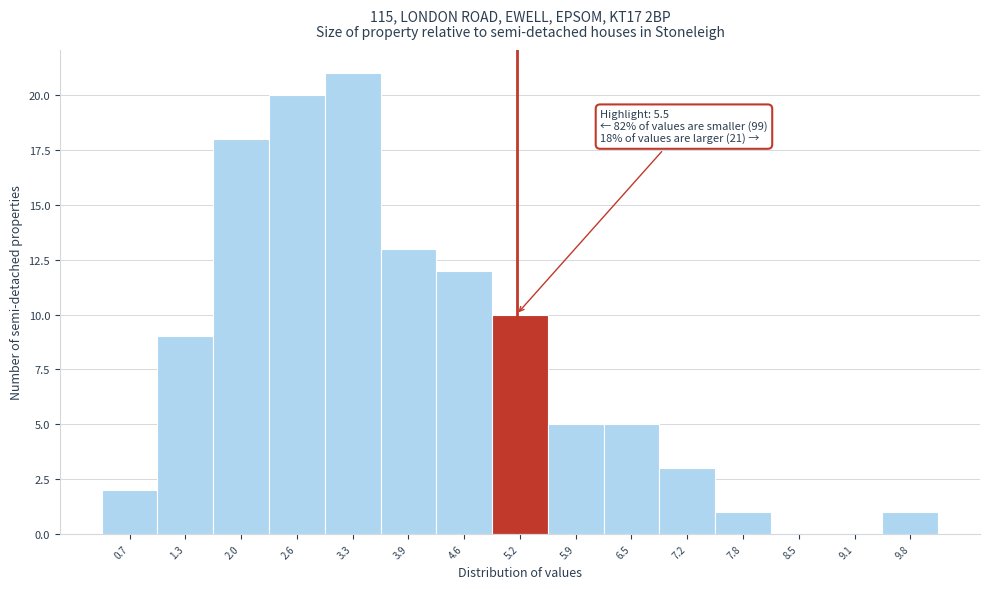

Reading left to right, list all the values displayed in this chart.

0.7=2	1.3=9	2.0=18	2.6=20	3.3=21	3.9=13	4.6=12	5.2=10	5.9=5	6.5=5	7.2=3	7.8=1	8.5=0	9.1=0	9.8=1